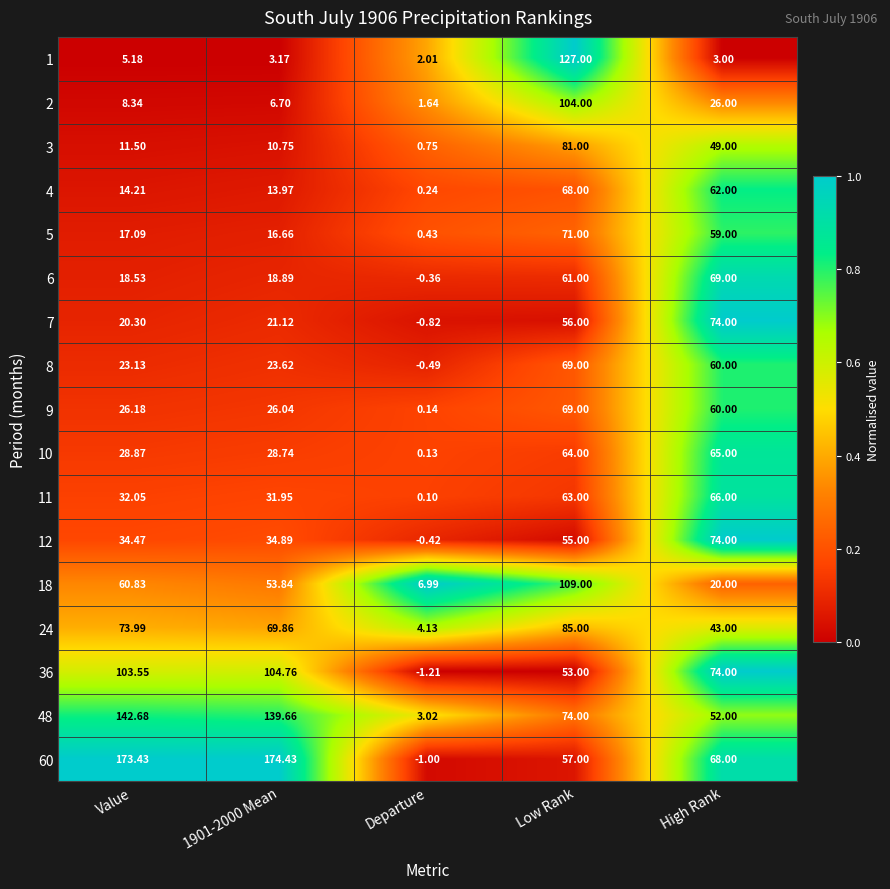

Which series has the largest range (max minus min)?

60